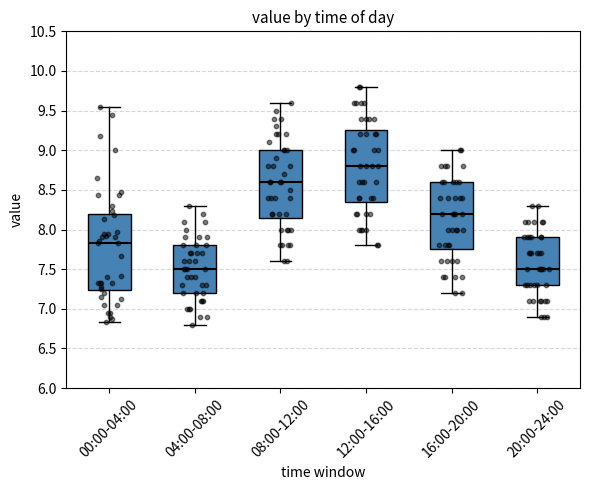

Comparing the boxes themselves (not the whiskers), which one is the tallest?

00:00-04:00